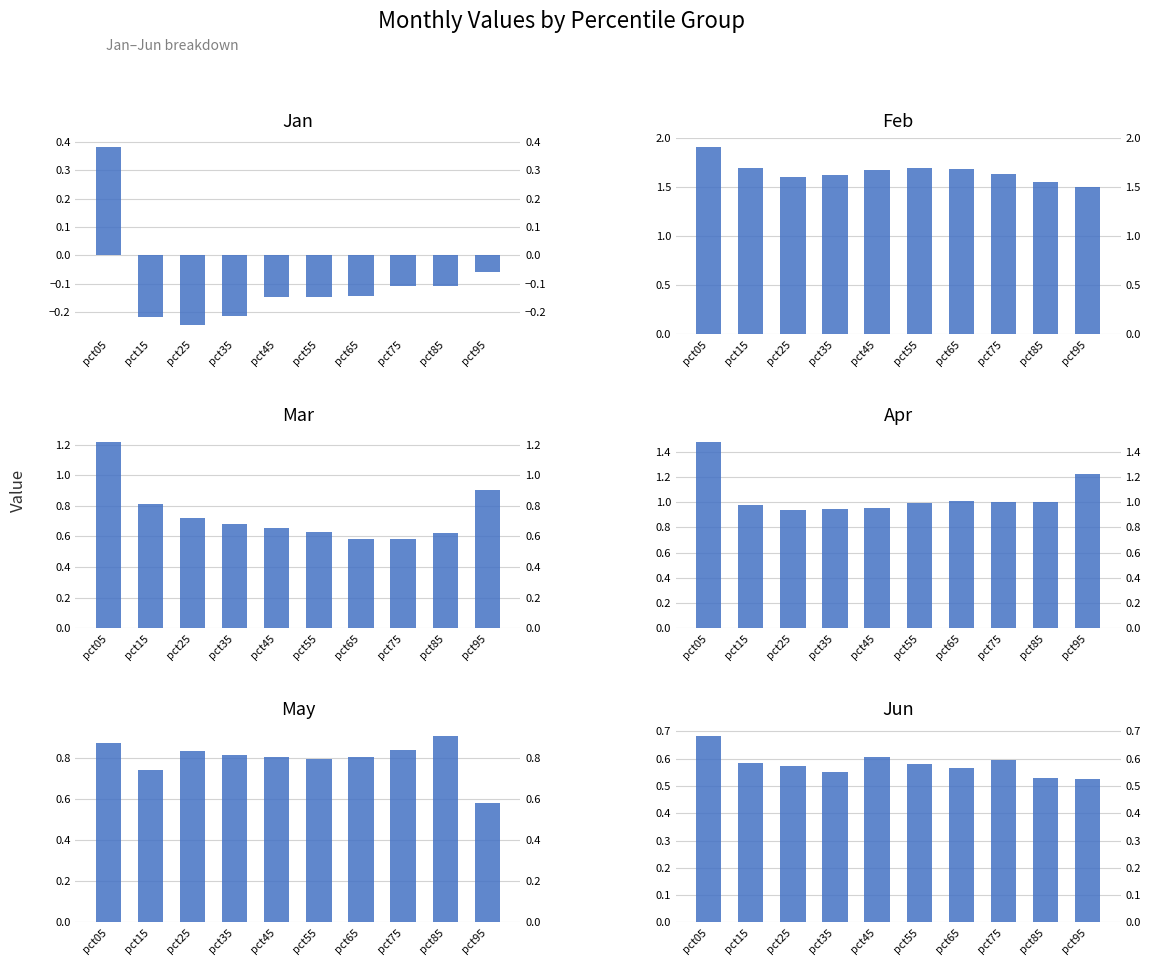

List the series in order of their peak value, highest first.

Feb, Apr, Mar, May, Jun, Jan